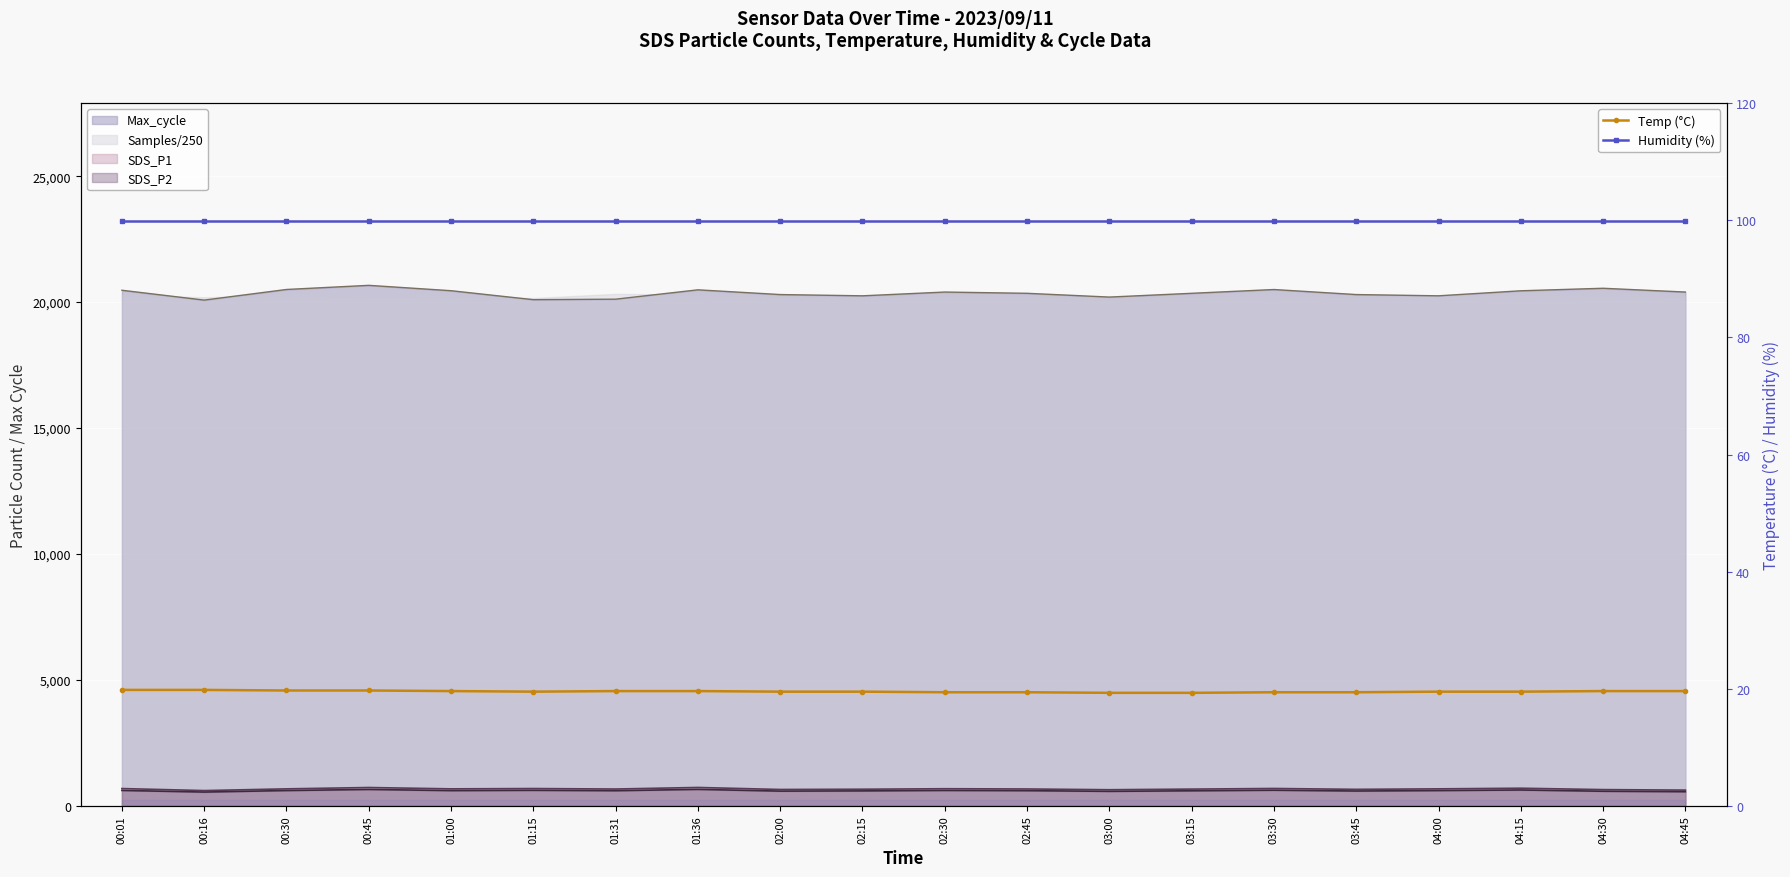

At which category is the sum across all series the highest?

00:01